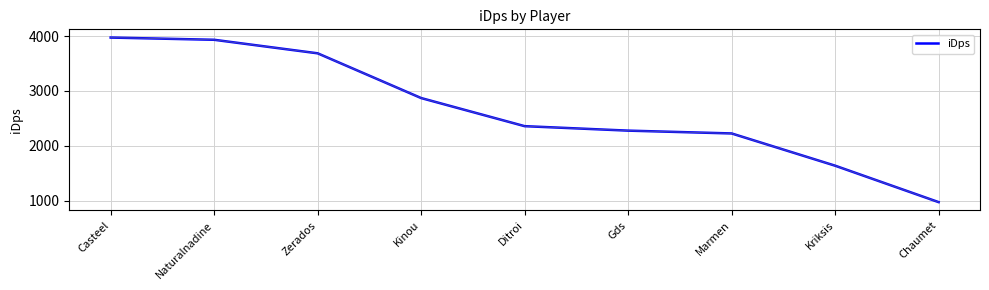

Which category has the lowest value across all series?

Chaumet